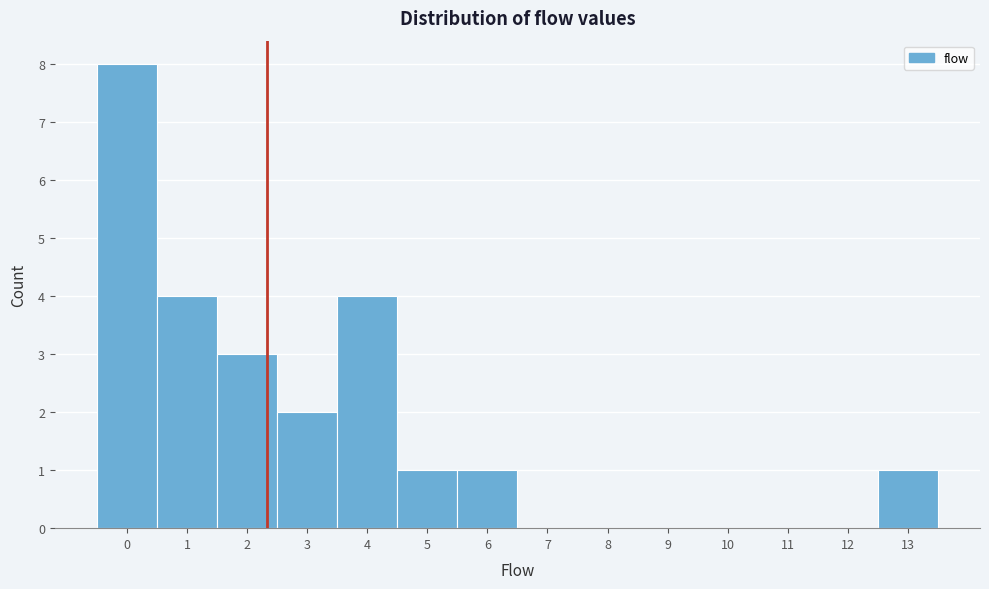

Over which range of the x-axis is the bar tallest?

-0.5 to 0.5